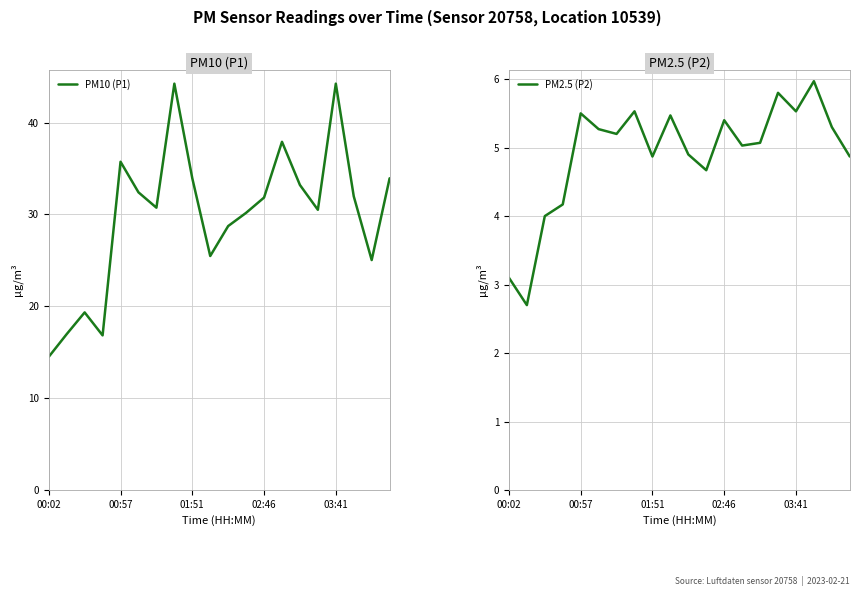

Rank the series by their average value, from lowest to highest.

PM2.5 (P2), PM10 (P1)